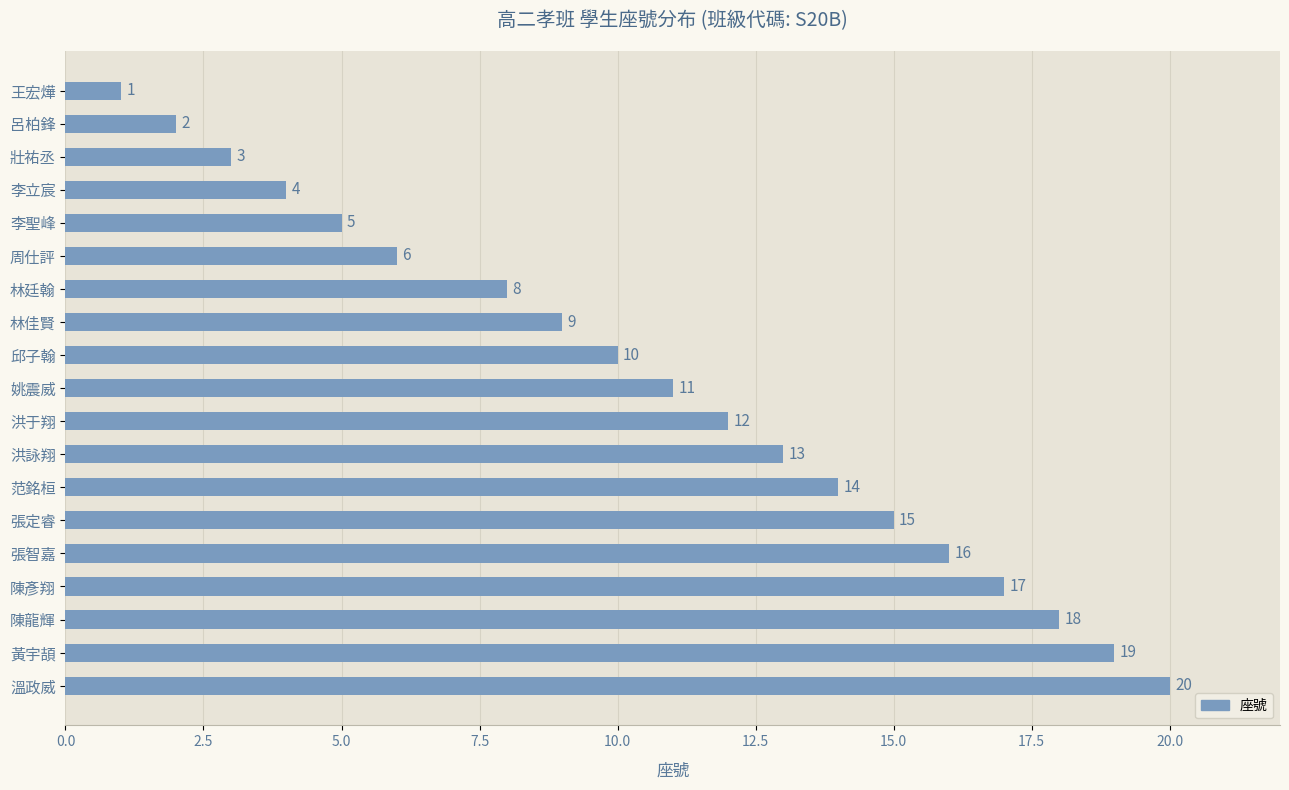

The value at 洪于翔 is 12. True or false?

True